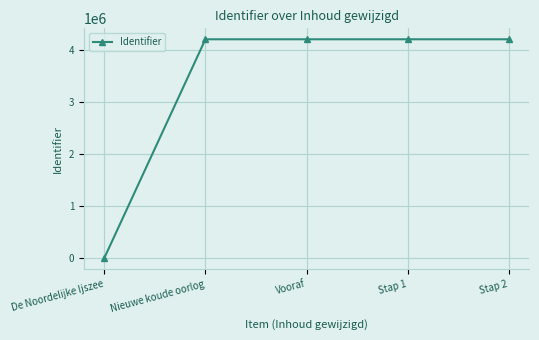

What is the sum of all values?

16854334